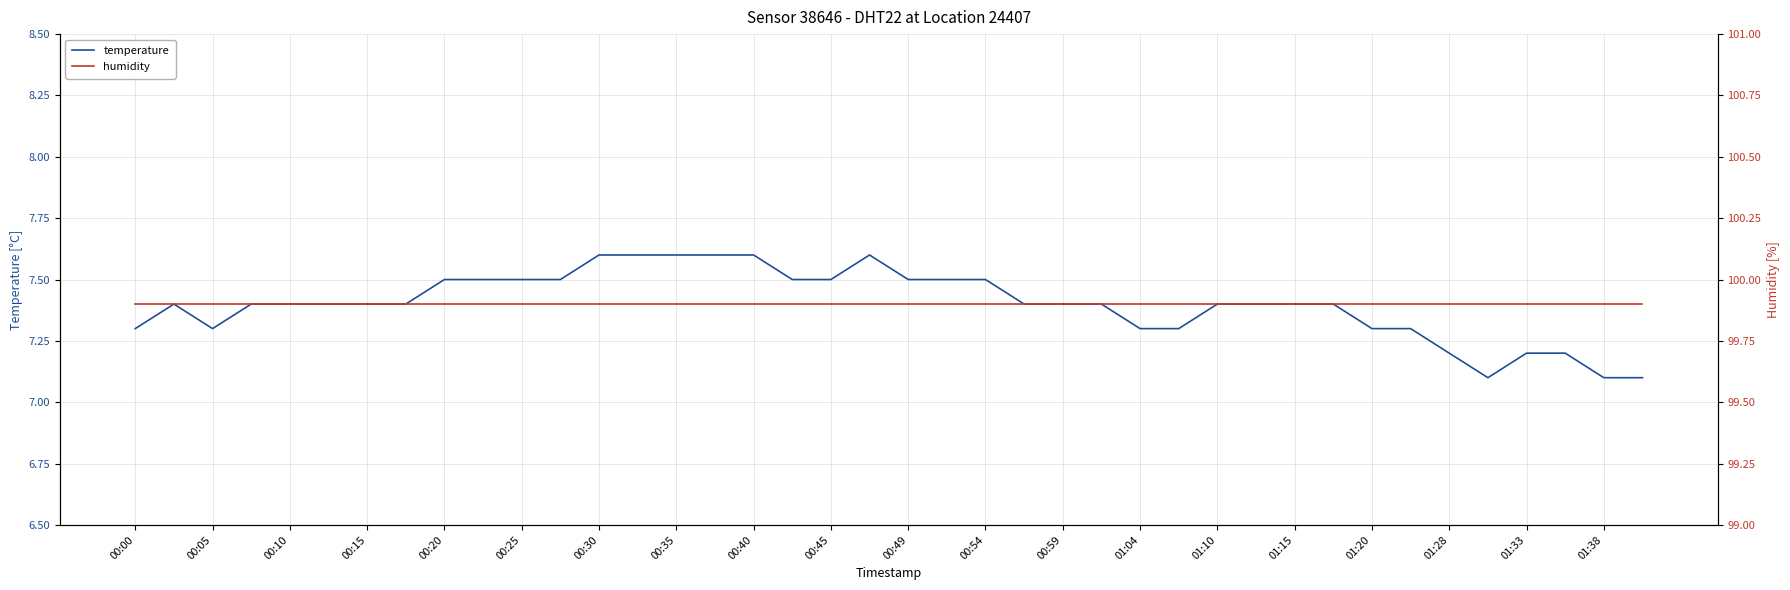

The value of humidity at 37 is 66.9. True or false?

False